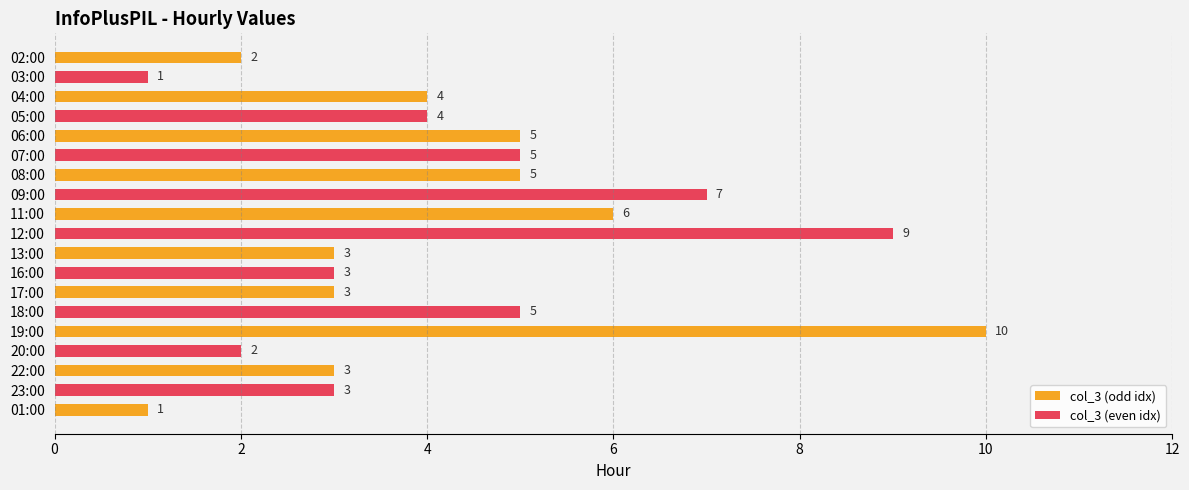

Reading bottom to top, extract all data points from this chart.

1	3	3	2	10	5	3	3	3	9	6	7	5	5	5	4	4	1	2